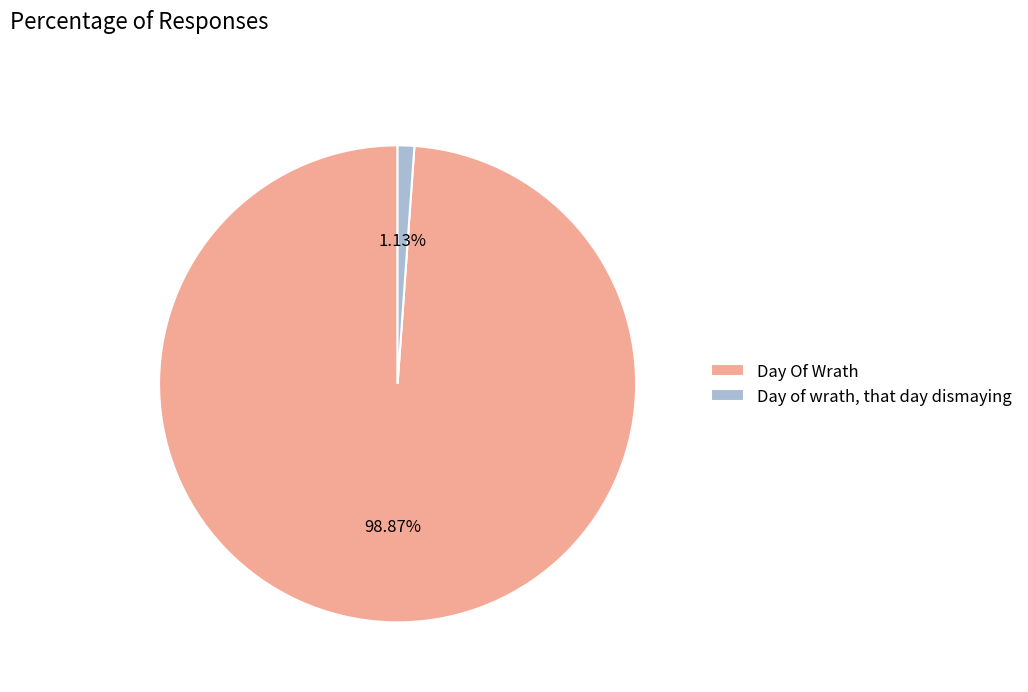

Is Day of wrath, that day dismaying the majority of the pie?

No